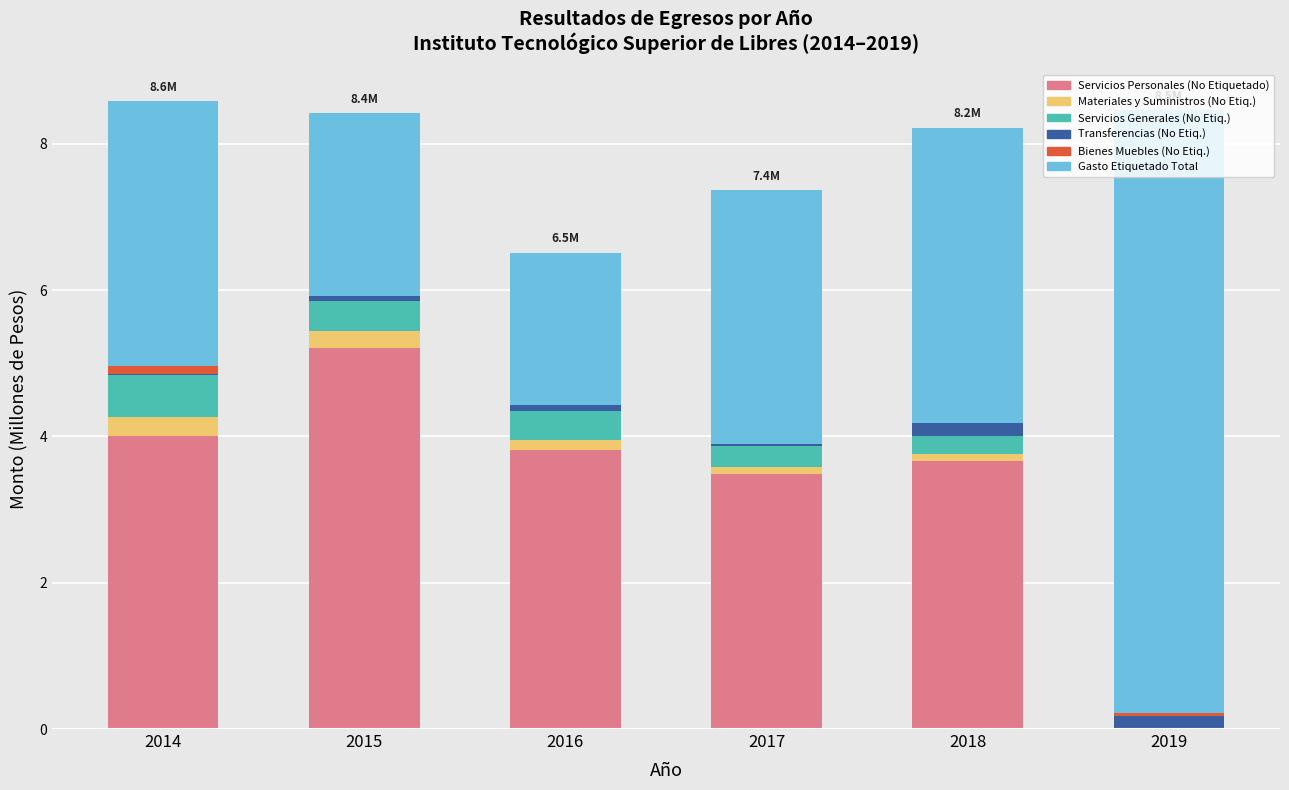

The Servicios Personales (No Etiquetado) series shows 0.7 at 2018. True or false?

False